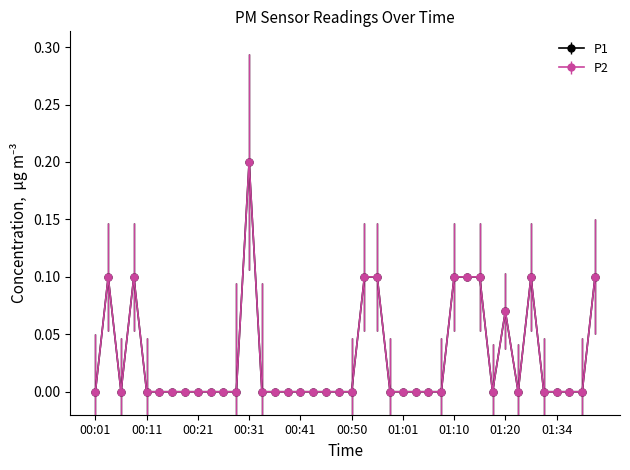

At which category does P2 reach its first local valley?

00:06